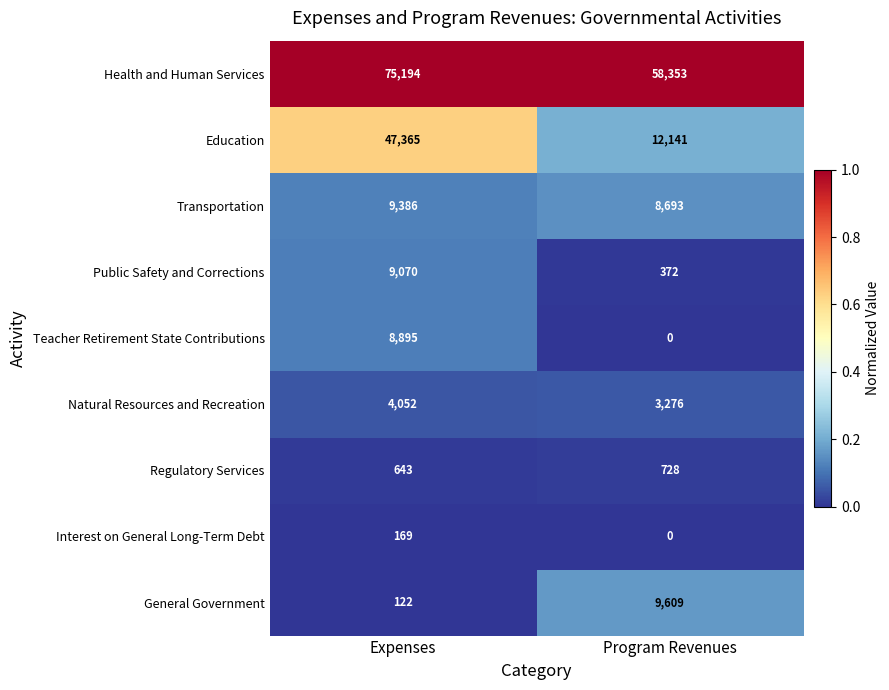

What is the difference between the highest and lowest values at Program Revenues?

58353